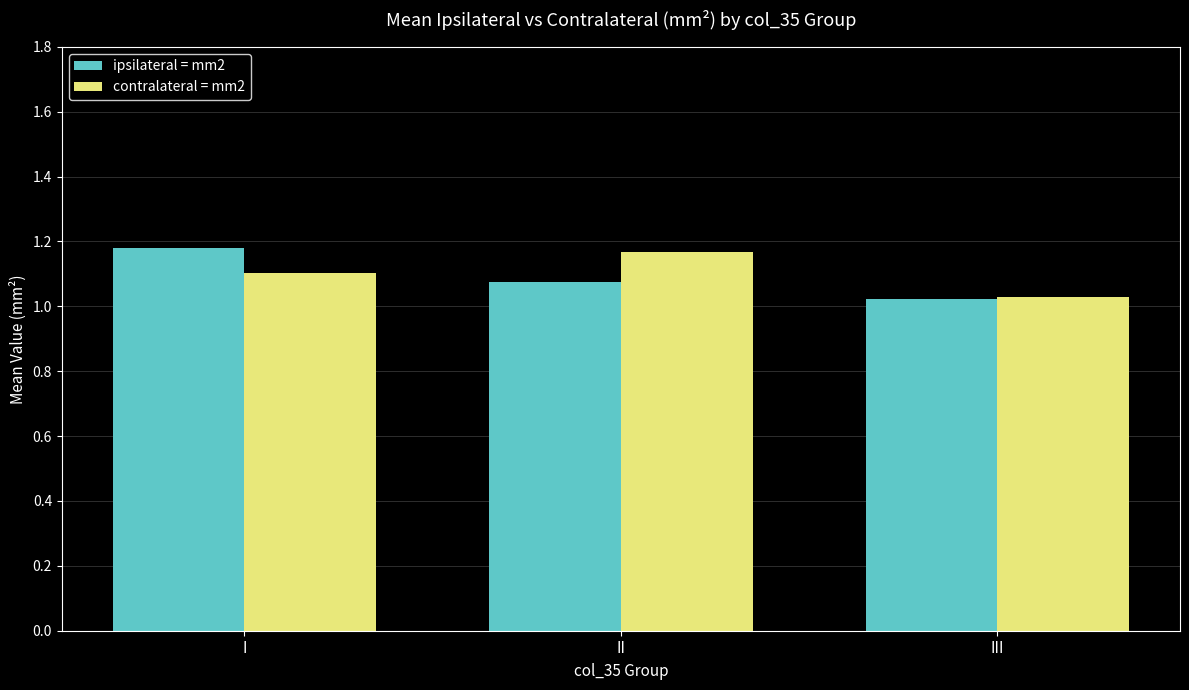

Which series changed the most between I and II?

ipsilateral = mm2